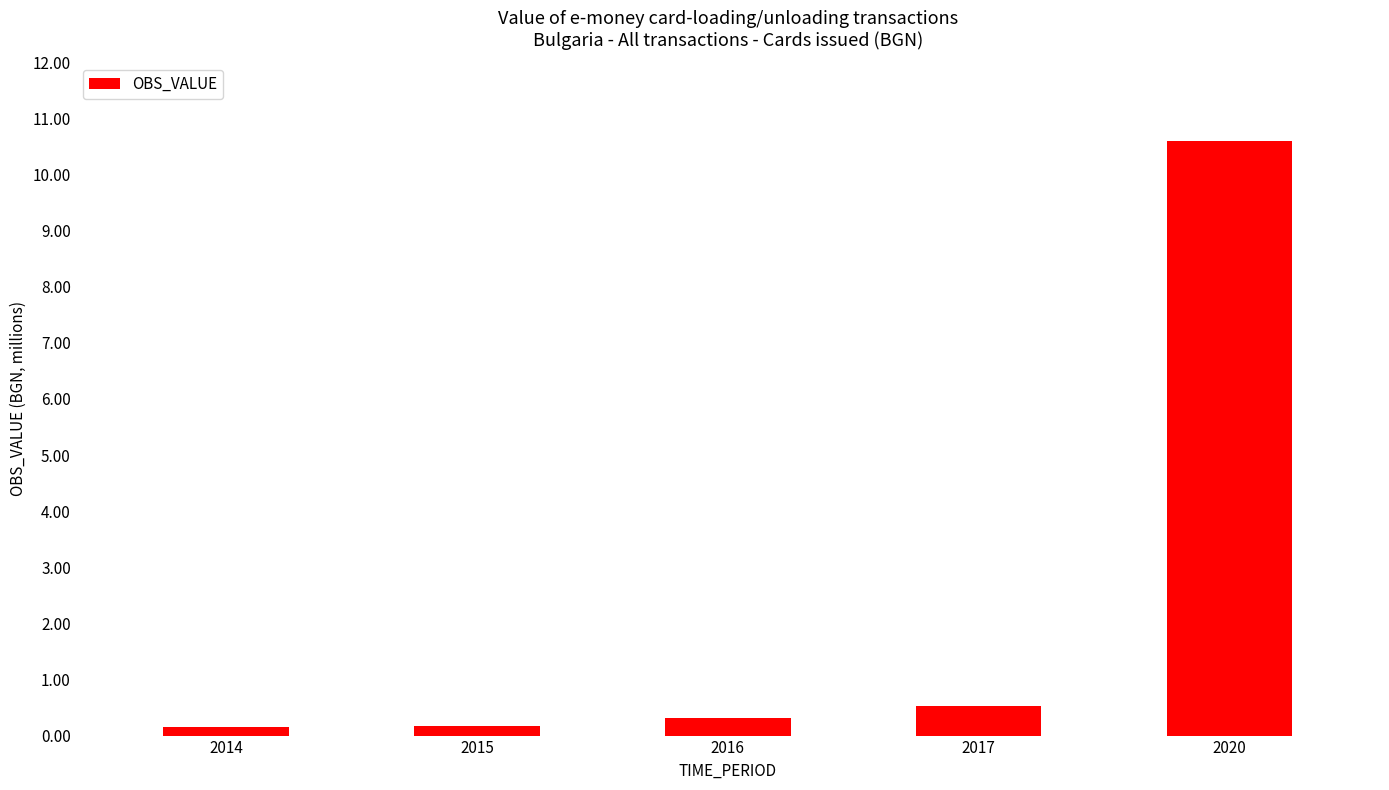

What is the difference between the values at 2016 and 2020?

10.3